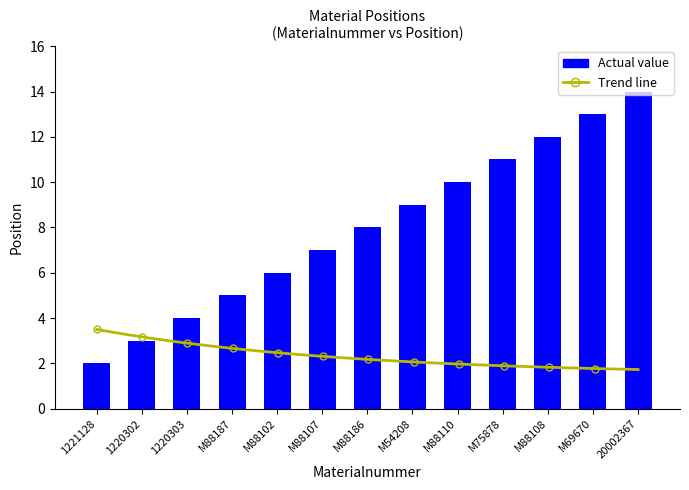

At which label is the value closest to 8?

M88186